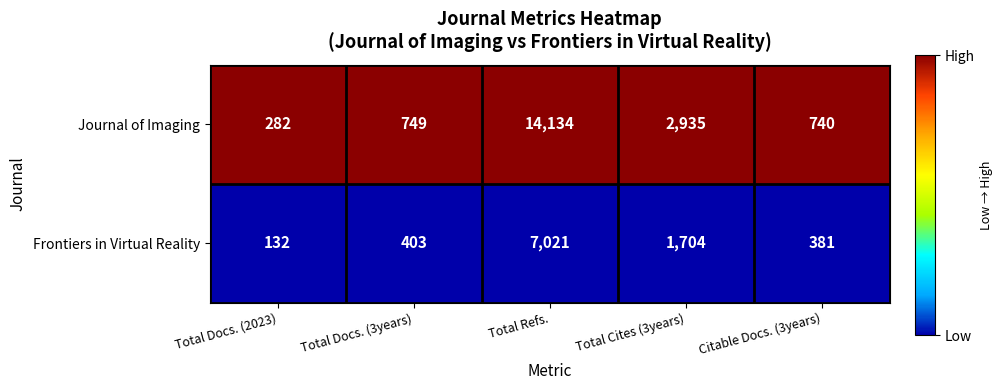

List the series in order of their peak value, lowest first.

Frontiers in Virtual Reality, Journal of Imaging